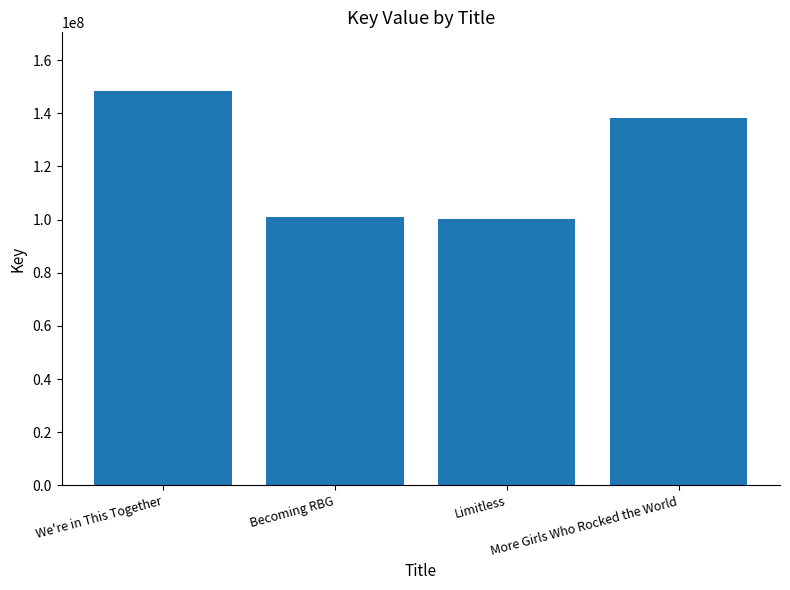

Read the value at Becoming RBG.

100952866